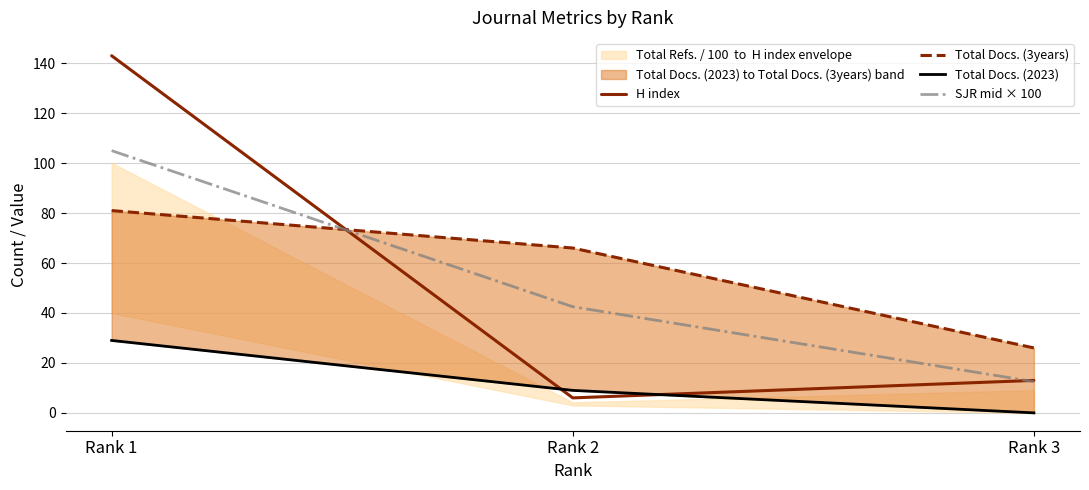

The Total Docs. (3years) series shows 81.0 at Rank 1. True or false?

True